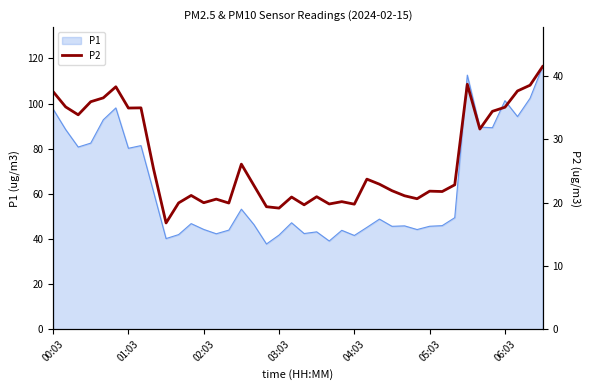

What is the label of the 5th point from the right?

35